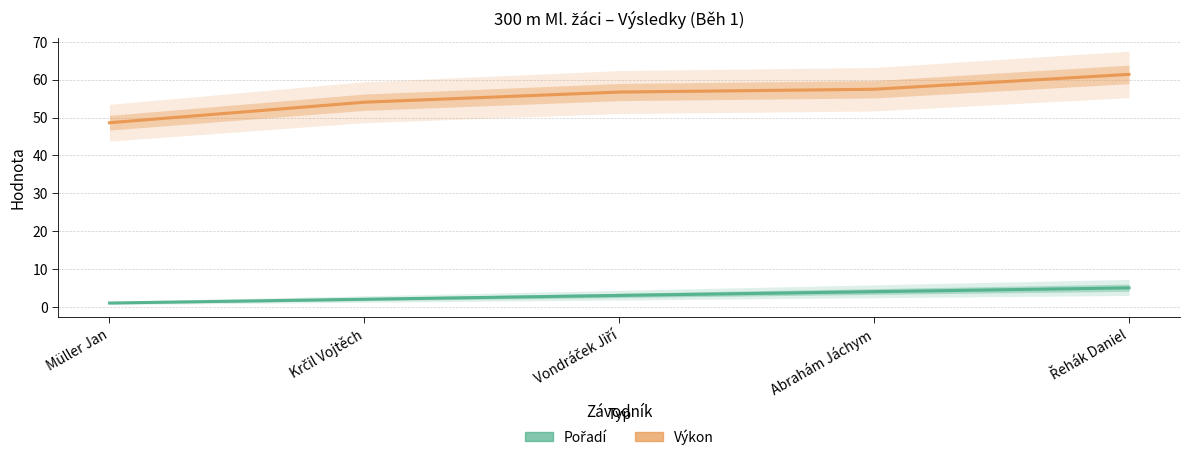

Which label corresponds to the smallest value in the chart?

Müller Jan